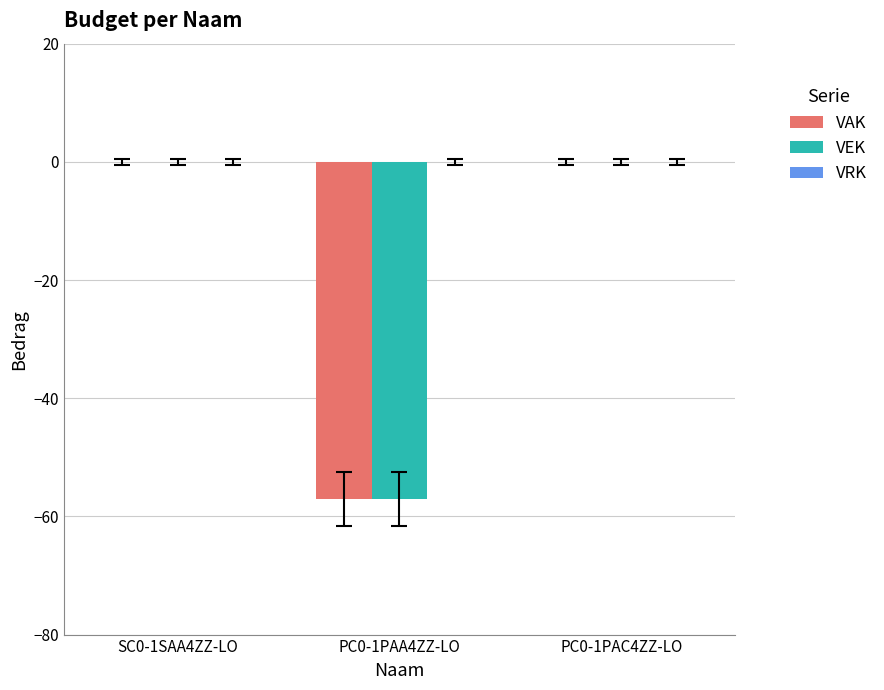

What is the total value across all series at PC0-1PAA4ZZ-LO?

-114